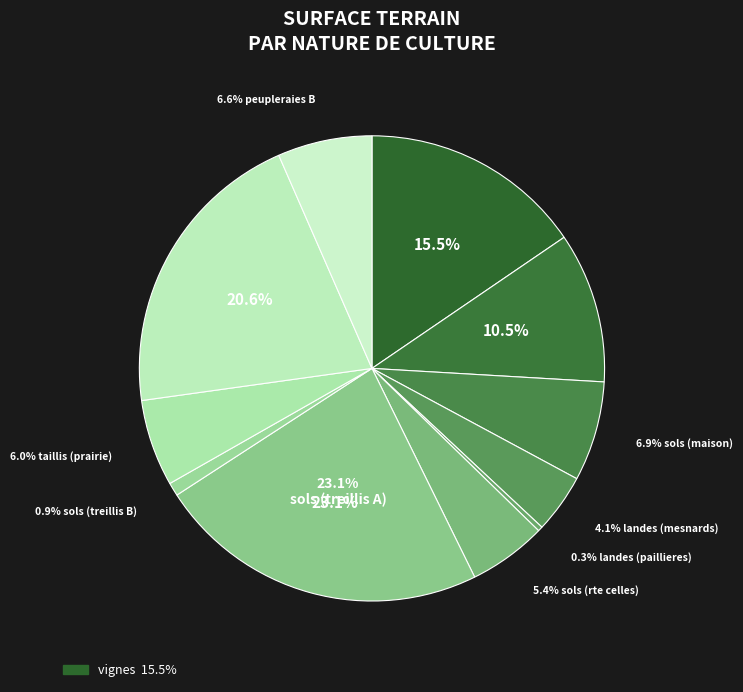

Count the number of slices in the pie.

11